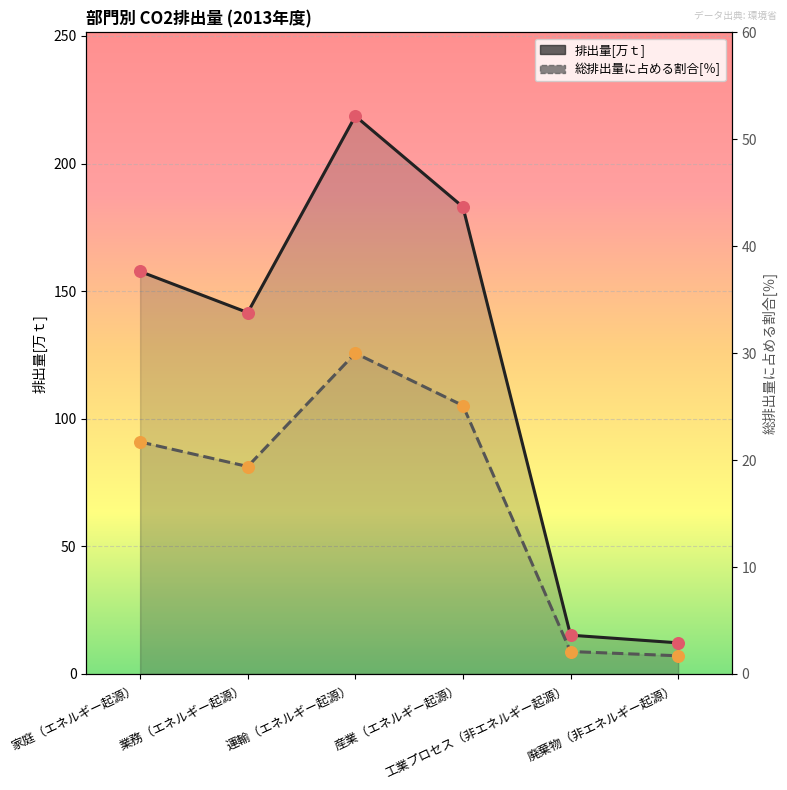

Is the value of 排出量[万ｔ] at 運輸（エネルギー起源） greater than the value of 総排出量に占める割合[％] at 家庭（エネルギー起源）?

Yes